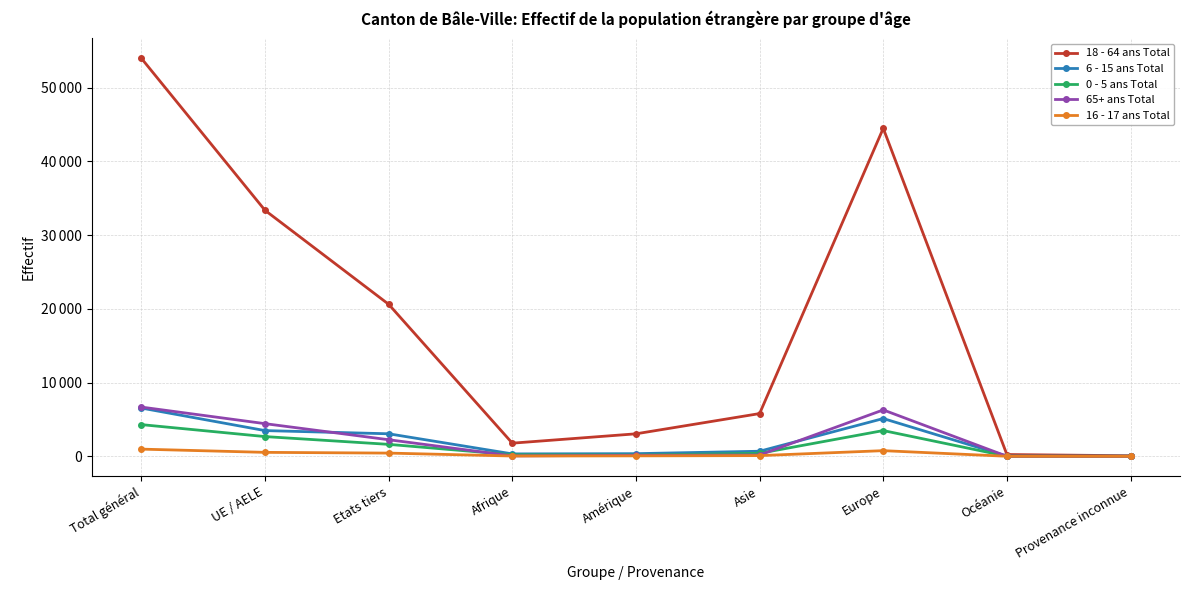

What are all the series names shown in the legend?

18 - 64 ans Total, 6 - 15 ans Total, 0 - 5 ans Total, 65+ ans Total, 16 - 17 ans Total